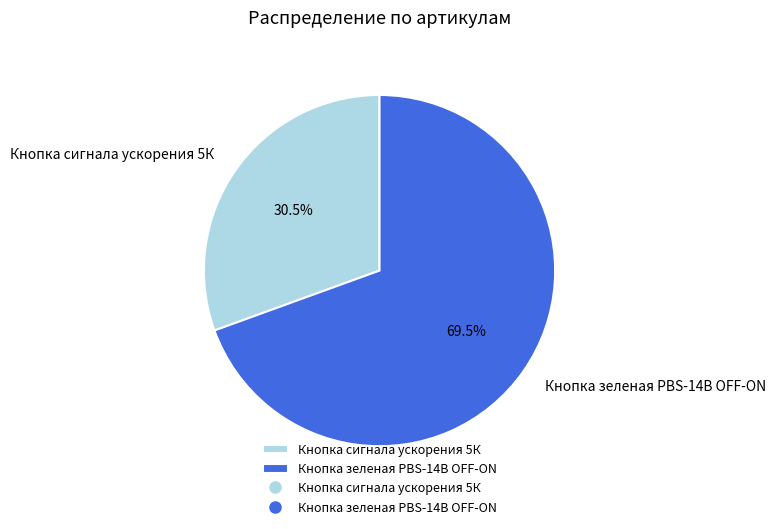

To the nearest percent, what is the difference between the largest and smallest slice percentages?

39%